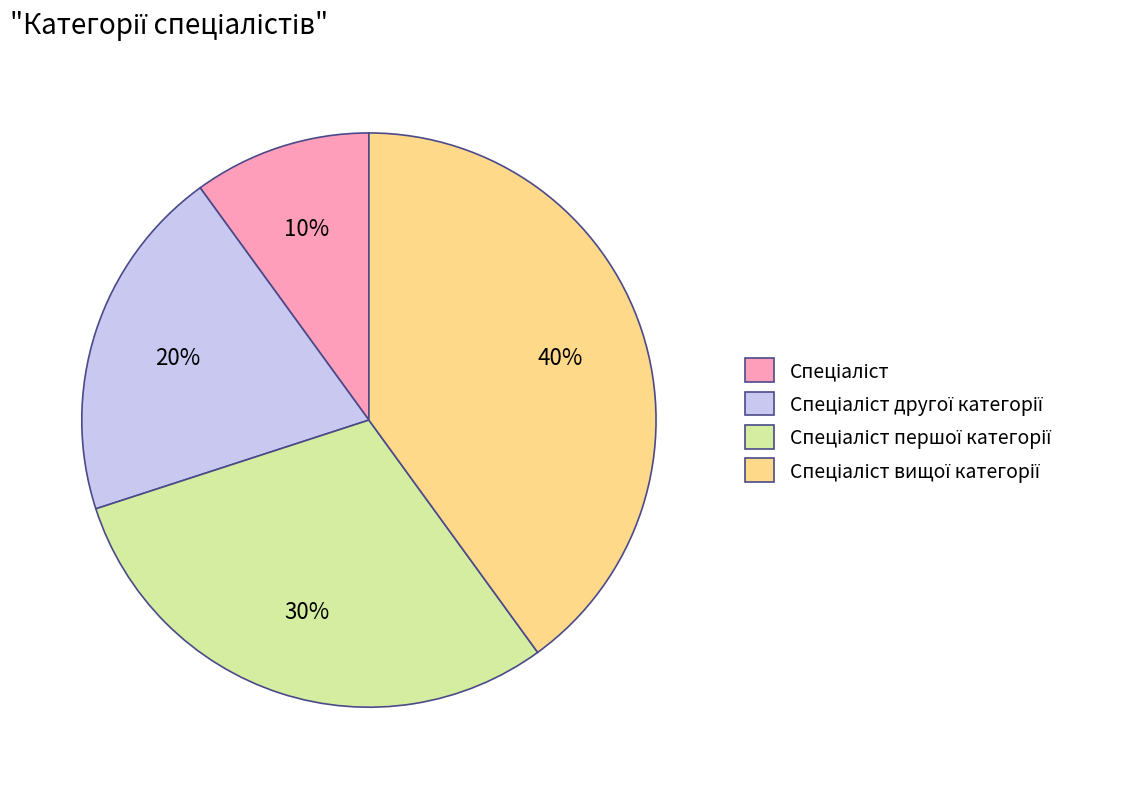

How many segments does this pie chart have?

4